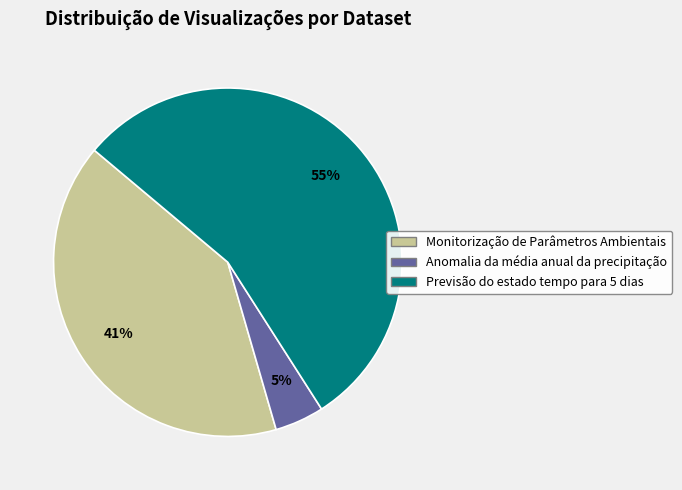

Which category has the biggest portion of the pie?

Previsão do estado tempo para 5 dias